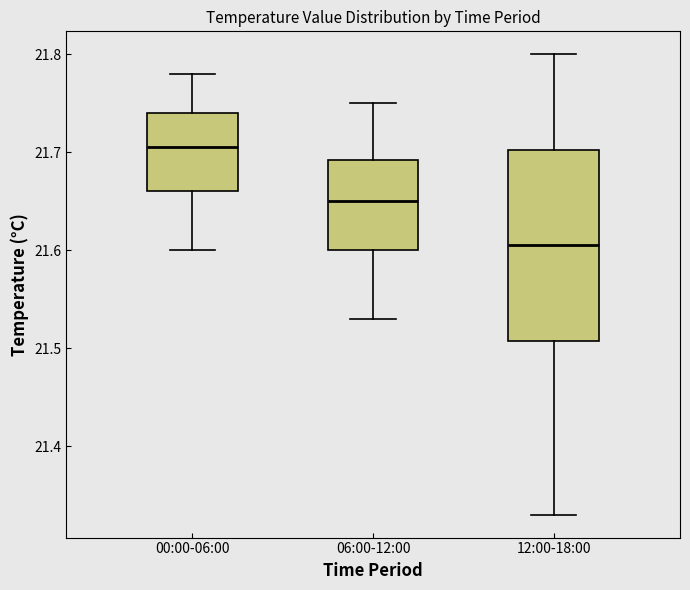

Reading left to right, transcribe this box plot: for each box, give where its median line is, the range the box spans, and where its two whiskers end, as read against the y-axis. The values are not printed on the chart, so give them approximately, as read against the axis.

00:00-06:00: median 21.71, box 21.66 to 21.74, whiskers 21.60 to 21.78
06:00-12:00: median 21.65, box 21.60 to 21.69, whiskers 21.53 to 21.75
12:00-18:00: median 21.61, box 21.51 to 21.70, whiskers 21.33 to 21.80